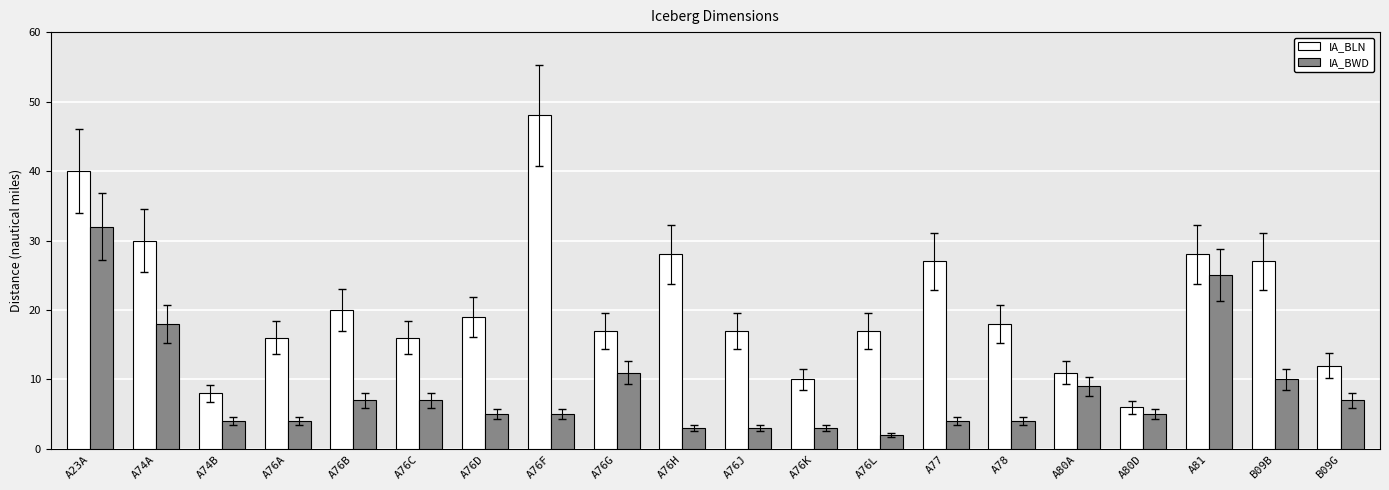

Which series has the widest spread of values?

IA_BLN